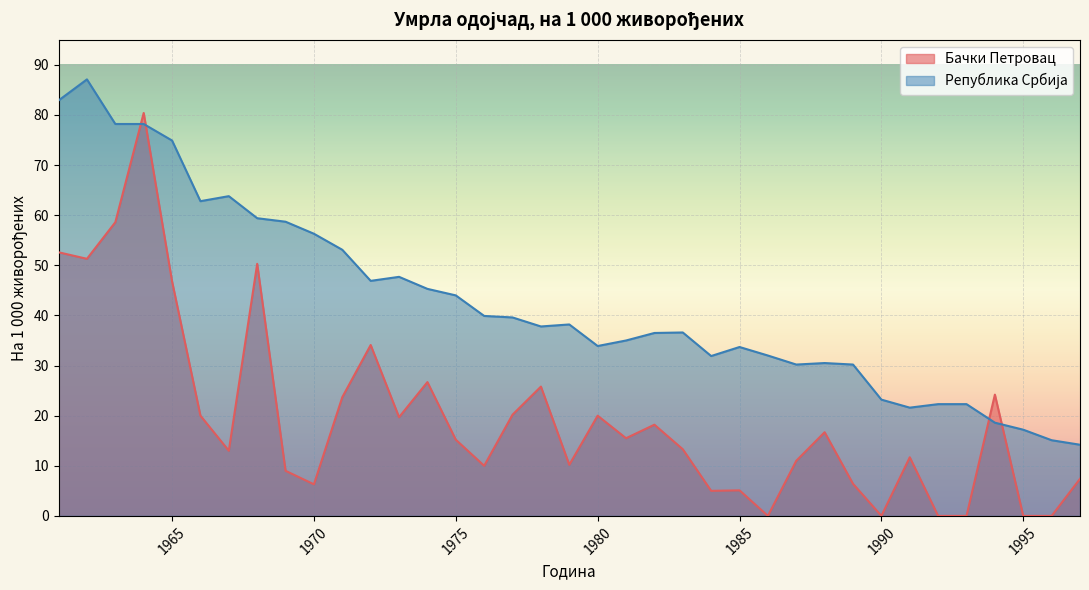

What is the difference between the second highest and second lowest values in the Бачки Петровац series?

58.6